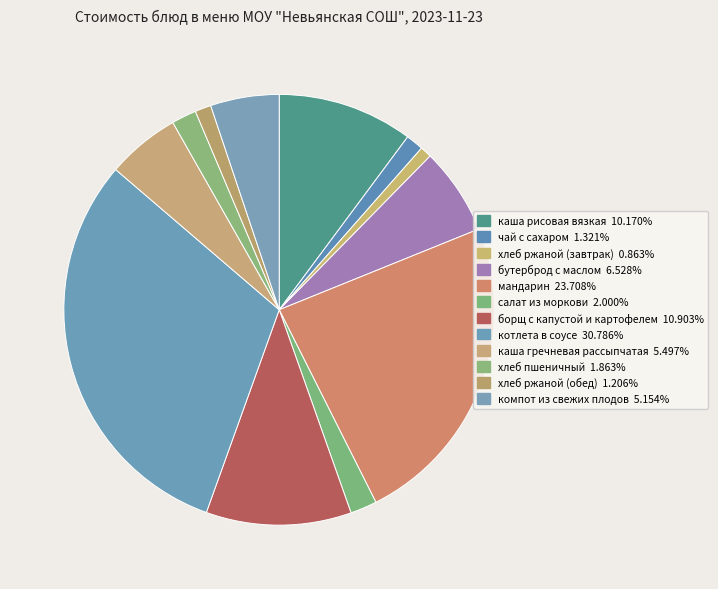

To the nearest percent, what is the difference between the салат из моркови and каша гречневая рассыпчатая slice percentages?

3%